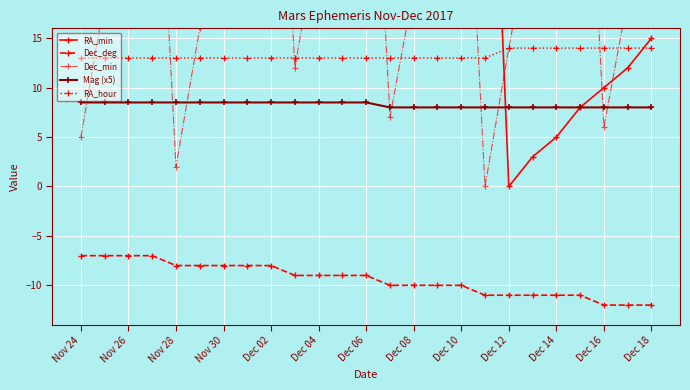

True or false: RA_hour and Mag (x5) cross at least once.

False